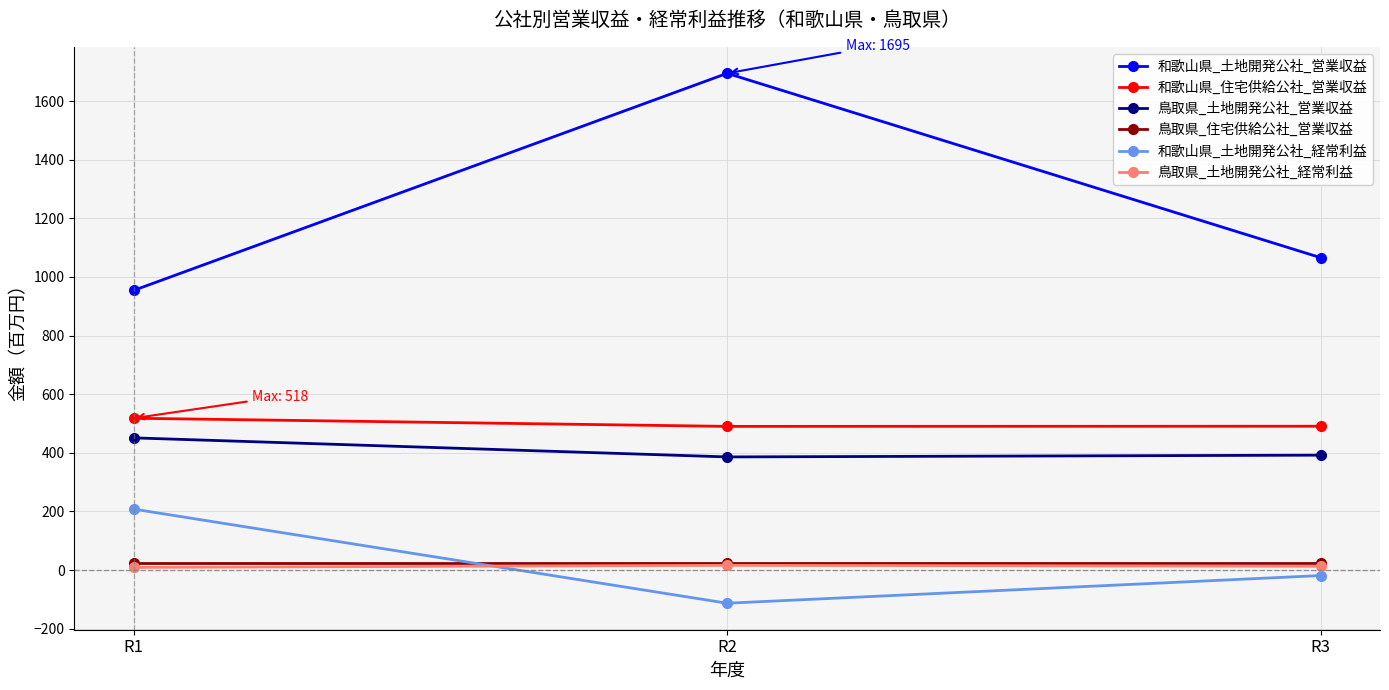

What is the value of the 和歌山県_住宅供給公社_営業収益 point at the 2nd from the left?

490.2